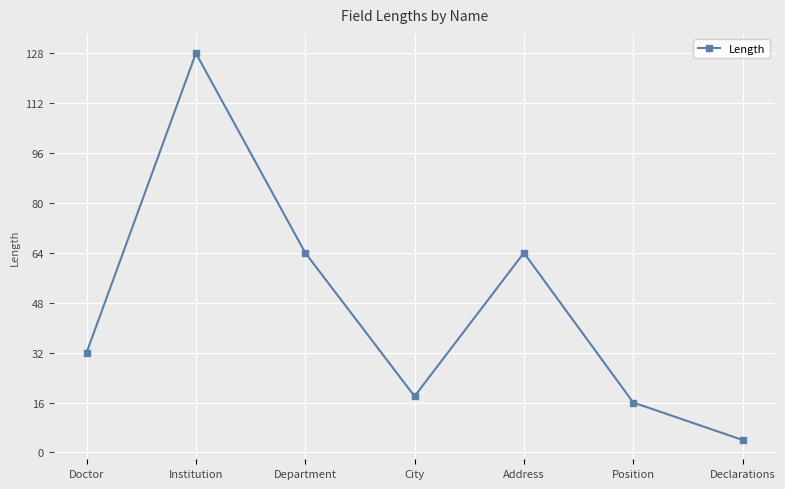

The value at City is 18. True or false?

True